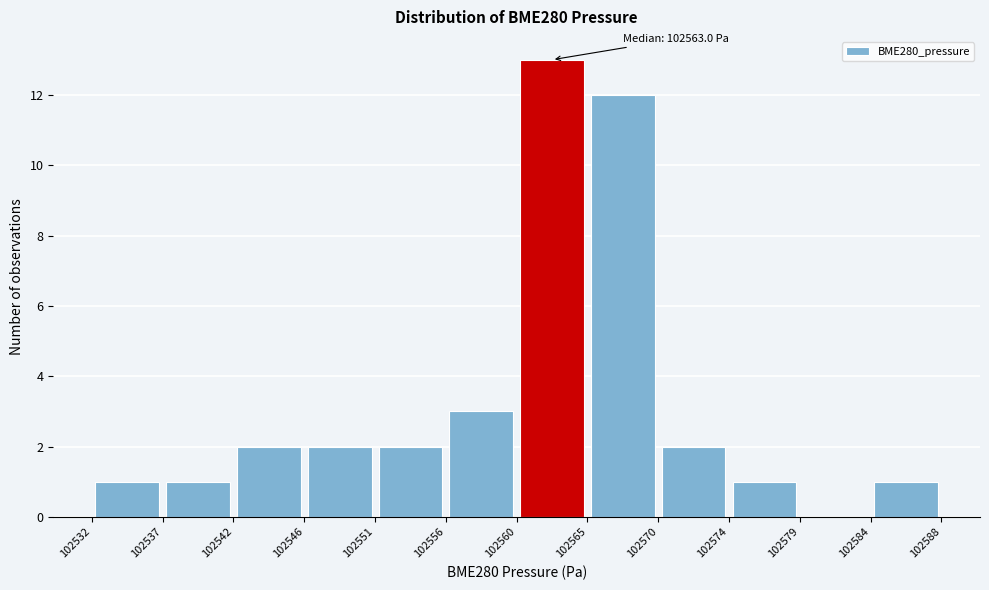

Over which range of the x-axis is the bar tallest?

102560 to 102565